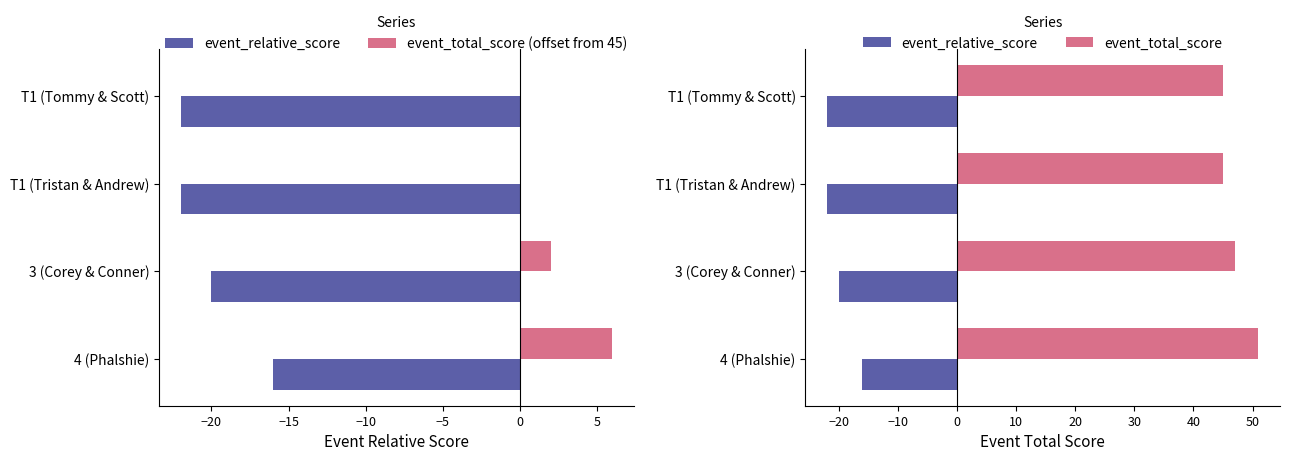

Are the bars grouped side by side (vs. stacked)?

Yes